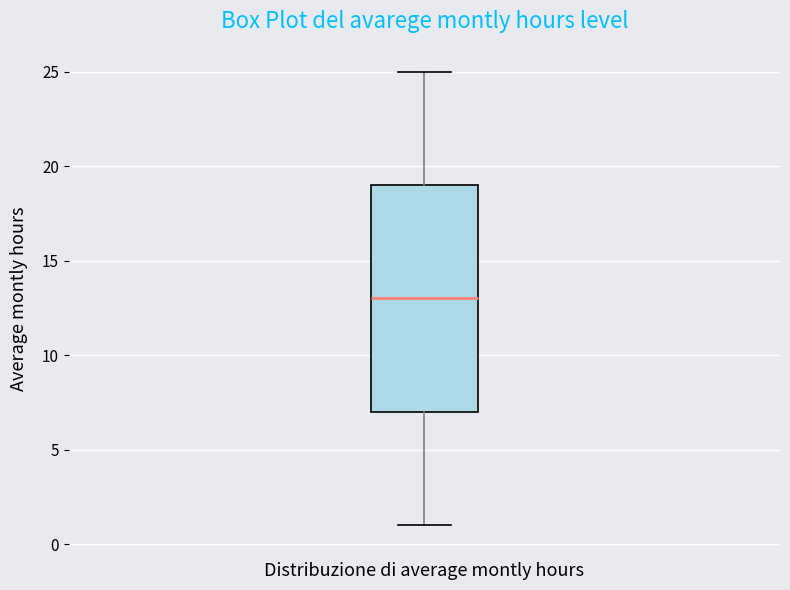

Read this box plot against the y-axis: the position of the median line, the range covered by the box, and the ends of both whiskers. The values are not printed on the chart, so give them approximately, as read against the axis.

median 13, box 7 to 19, whiskers 1 to 25